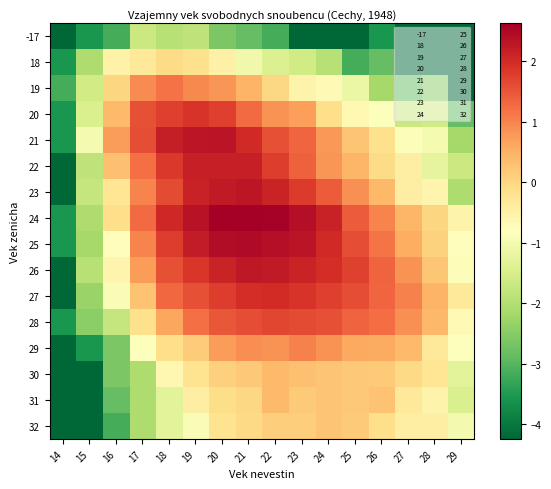

Reading left to right, list all the values displayed in this chart.

-17: 14=-4.2	15=-3.5	16=-3.1	17=-1.7	18=-1.9	19=-1.8	20=-2.6	21=-2.9	22=-3.1	23=-4.2	24=-4.2	25=-4.2	26=-3.5	27=-4.2	28=-4.2	29=-4.2
18: 14=-3.5	15=-2.0	16=-0.5	17=-0.3	18=-0.1	19=-0.2	20=-0.5	21=-1.1	22=-1.4	23=-1.6	24=-1.9	25=-3.1	26=-2.9	27=-4.2	28=-4.2	29=-4.2
19: 14=-3.1	15=-1.6	16=0.0	17=0.9	18=1.2	19=1.0	20=0.8	21=0.5	22=-0.0	23=-0.6	24=-0.7	25=-1.2	26=-2.2	27=-2.9	28=-2.4	29=-4.2
20: 14=-3.5	15=-1.5	16=0.4	17=1.6	18=1.8	19=1.9	20=1.8	21=1.3	22=0.8	23=0.7	24=-0.1	25=-0.7	26=-0.8	27=-1.7	28=-1.6	29=-2.9
21: 14=-3.5	15=-1.0	16=0.7	17=1.6	18=2.2	19=2.3	20=2.3	21=2.0	22=1.6	23=1.3	24=0.8	25=0.2	26=-0.1	27=-0.9	28=-1.0	29=-2.2
22: 14=-4.2	15=-1.8	16=0.3	17=1.2	18=1.8	19=2.2	20=2.1	21=2.2	22=1.8	23=1.4	24=0.8	25=0.4	26=-0.1	27=-0.4	28=-1.2	29=-1.7
23: 14=-4.2	15=-1.8	16=-0.3	17=1.0	18=1.6	19=2.1	20=2.2	21=2.3	22=2.1	23=1.8	24=1.4	25=0.9	26=0.4	27=-0.5	28=-0.6	29=-2.0
24: 14=-3.5	15=-2.0	16=-0.1	17=1.3	18=2.0	19=2.3	20=2.6	21=2.6	22=2.6	23=2.4	24=2.1	25=1.4	26=1.0	27=0.4	28=0.0	29=-0.6
25: 14=-3.5	15=-2.2	16=-0.8	17=1.0	18=1.8	19=2.2	20=2.4	21=2.4	22=2.4	23=2.3	24=2.0	25=1.6	26=1.2	27=0.6	28=0.1	29=-0.8
26: 14=-4.2	15=-1.9	16=-0.6	17=0.7	18=1.6	19=1.9	20=2.1	21=2.3	22=2.2	23=2.1	24=2.0	25=1.7	26=1.3	27=0.8	28=0.2	29=-0.9
27: 14=-4.2	15=-2.3	16=-0.9	17=0.3	18=1.3	19=1.6	20=1.8	21=2.0	22=2.0	23=1.9	24=1.8	25=1.6	26=1.3	27=1.0	28=0.5	29=-0.3
28: 14=-3.5	15=-2.4	16=-1.8	17=-0.2	18=0.6	19=1.2	20=1.5	21=1.6	22=1.7	23=1.6	24=1.6	25=1.4	26=1.2	27=0.9	28=0.4	29=-0.7
29: 14=-4.2	15=-3.5	16=-2.6	17=-0.8	18=-0.1	19=0.2	20=0.7	21=0.9	22=0.8	23=1.0	24=0.8	25=0.6	26=0.6	27=0.4	28=-0.3	29=-0.8
30: 14=-4.2	15=-4.2	16=-2.6	17=-2.0	18=-0.6	19=-0.2	20=0.1	21=0.2	22=0.4	23=0.3	24=0.3	25=0.2	26=0.2	27=-0.1	28=-0.3	29=-1.3
31: 14=-4.2	15=-4.2	16=-2.9	17=-2.0	18=-1.3	19=-0.5	20=-0.1	21=-0.0	22=0.4	23=0.2	24=0.2	25=0.2	26=0.3	27=-0.3	28=-0.6	29=-1.5
32: 14=-4.2	15=-4.2	16=-3.1	17=-2.0	18=-1.3	19=-0.9	20=-0.2	21=-0.0	22=0.1	23=0.1	24=0.2	25=0.2	26=-0.1	27=-0.5	28=-0.5	29=-1.0